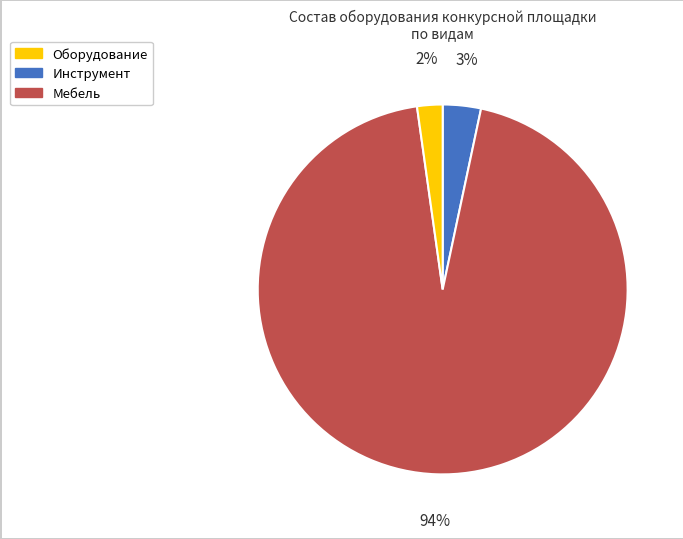

To the nearest percent, what is the average slice percentage?

33%